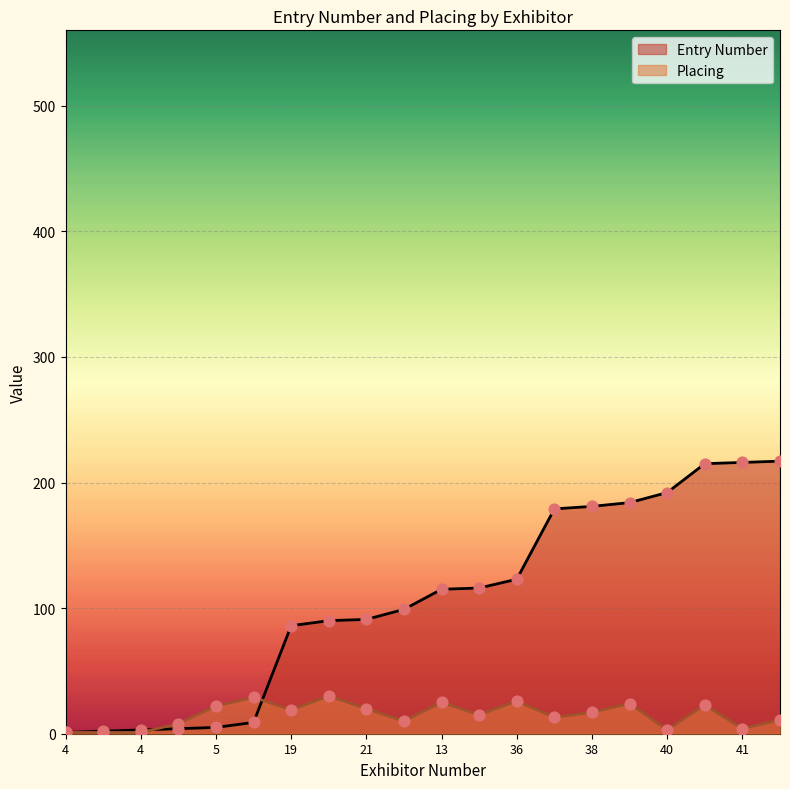

Which series contains the highest Y value?

Entry Number